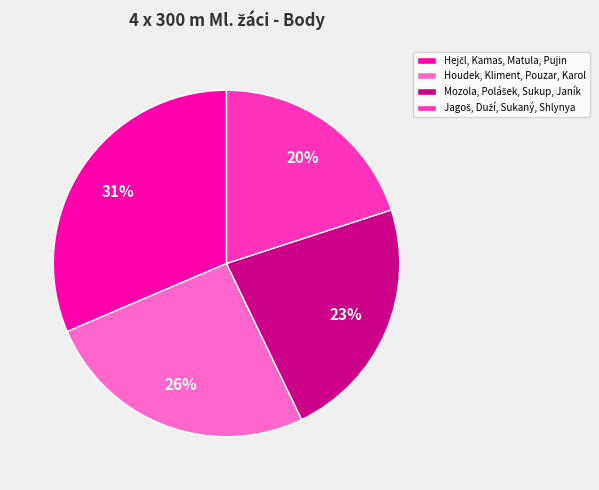

The Houdek, Kliment, Pouzar, Karol slice represents 26% of the pie. True or false?

True